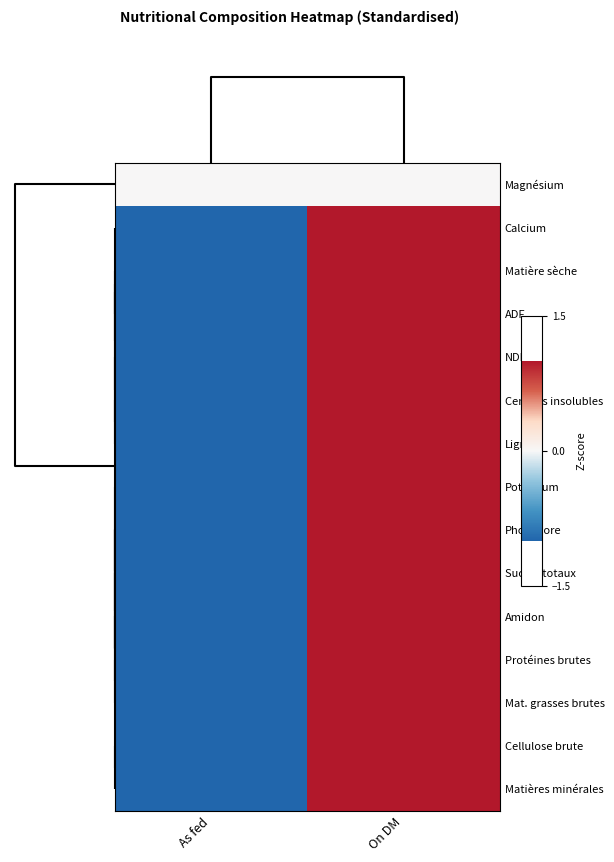

Reading left to right, what are all the values shown in this chart?

Magnésium: As fed=0.0	On DM=0.0
Calcium: As fed=-1.0	On DM=1.0
Matière sèche: As fed=-1.0	On DM=1.0
ADF: As fed=-1.0	On DM=1.0
NDF: As fed=-1.0	On DM=1.0
Cendres insolubles: As fed=-1.0	On DM=1.0
Lignine: As fed=-1.0	On DM=1.0
Potassium: As fed=-1.0	On DM=1.0
Phosphore: As fed=-1.0	On DM=1.0
Sucres totaux: As fed=-1.0	On DM=1.0
Amidon: As fed=-1.0	On DM=1.0
Protéines brutes: As fed=-1.0	On DM=1.0
Mat. grasses brutes: As fed=-1.0	On DM=1.0
Cellulose brute: As fed=-1.0	On DM=1.0
Matières minérales: As fed=-1.0	On DM=1.0